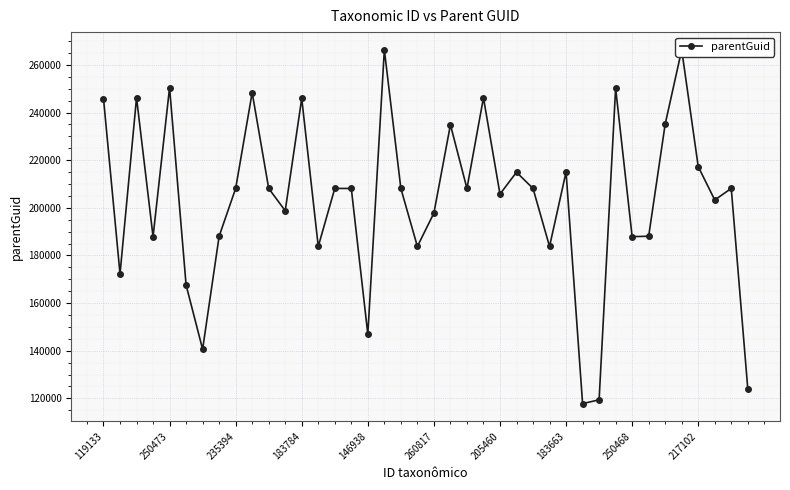

What is the difference between the second highest and minimum values?

148563